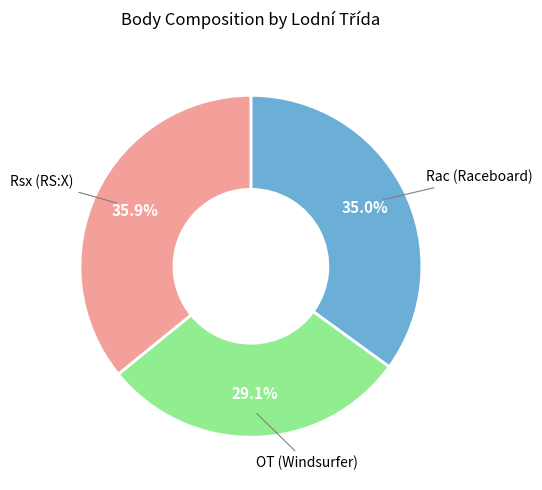

Does any single category account for the majority?

No